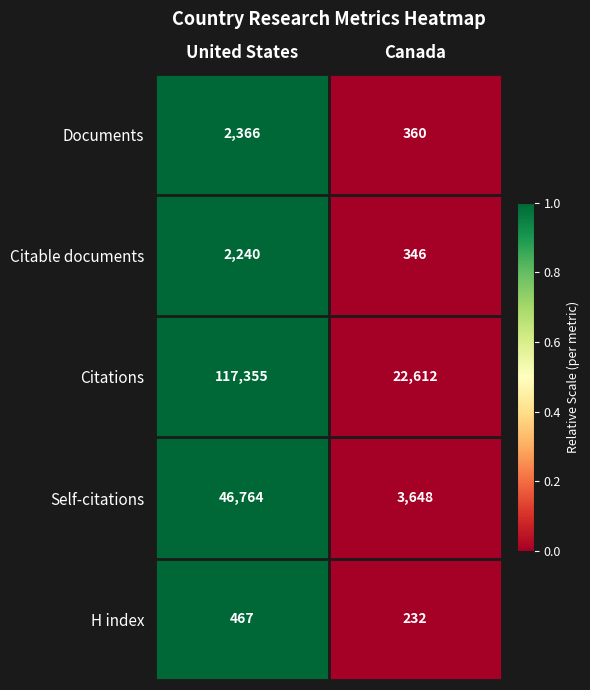

Between United States and Canada, which series saw the biggest shift?

Citations